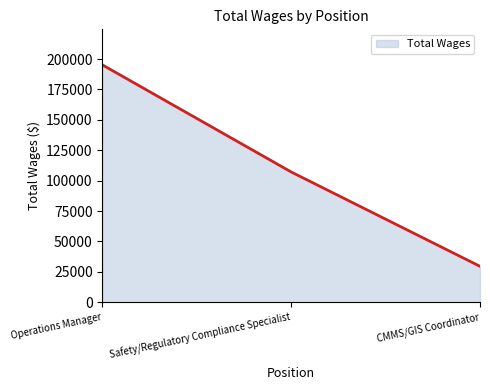

What value does the data have at CMMS/GIS Coordinator, to the nearest 100?

29500